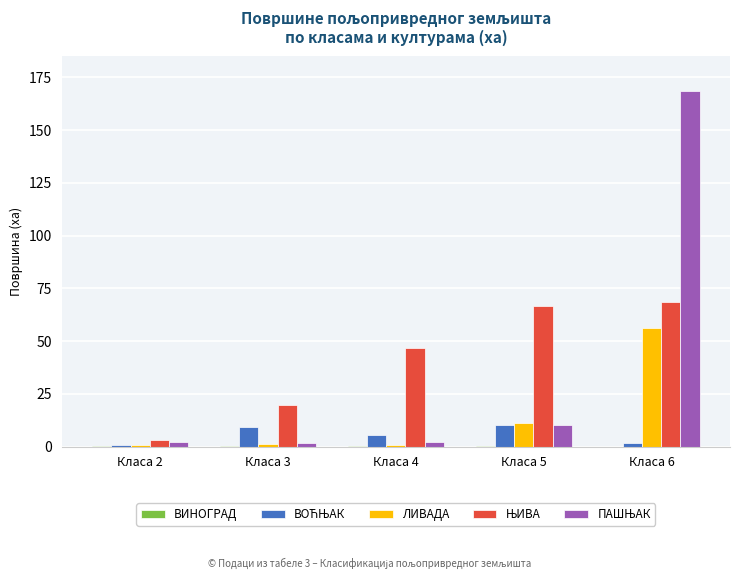

At which category is the sum across all series the highest?

Класа 6